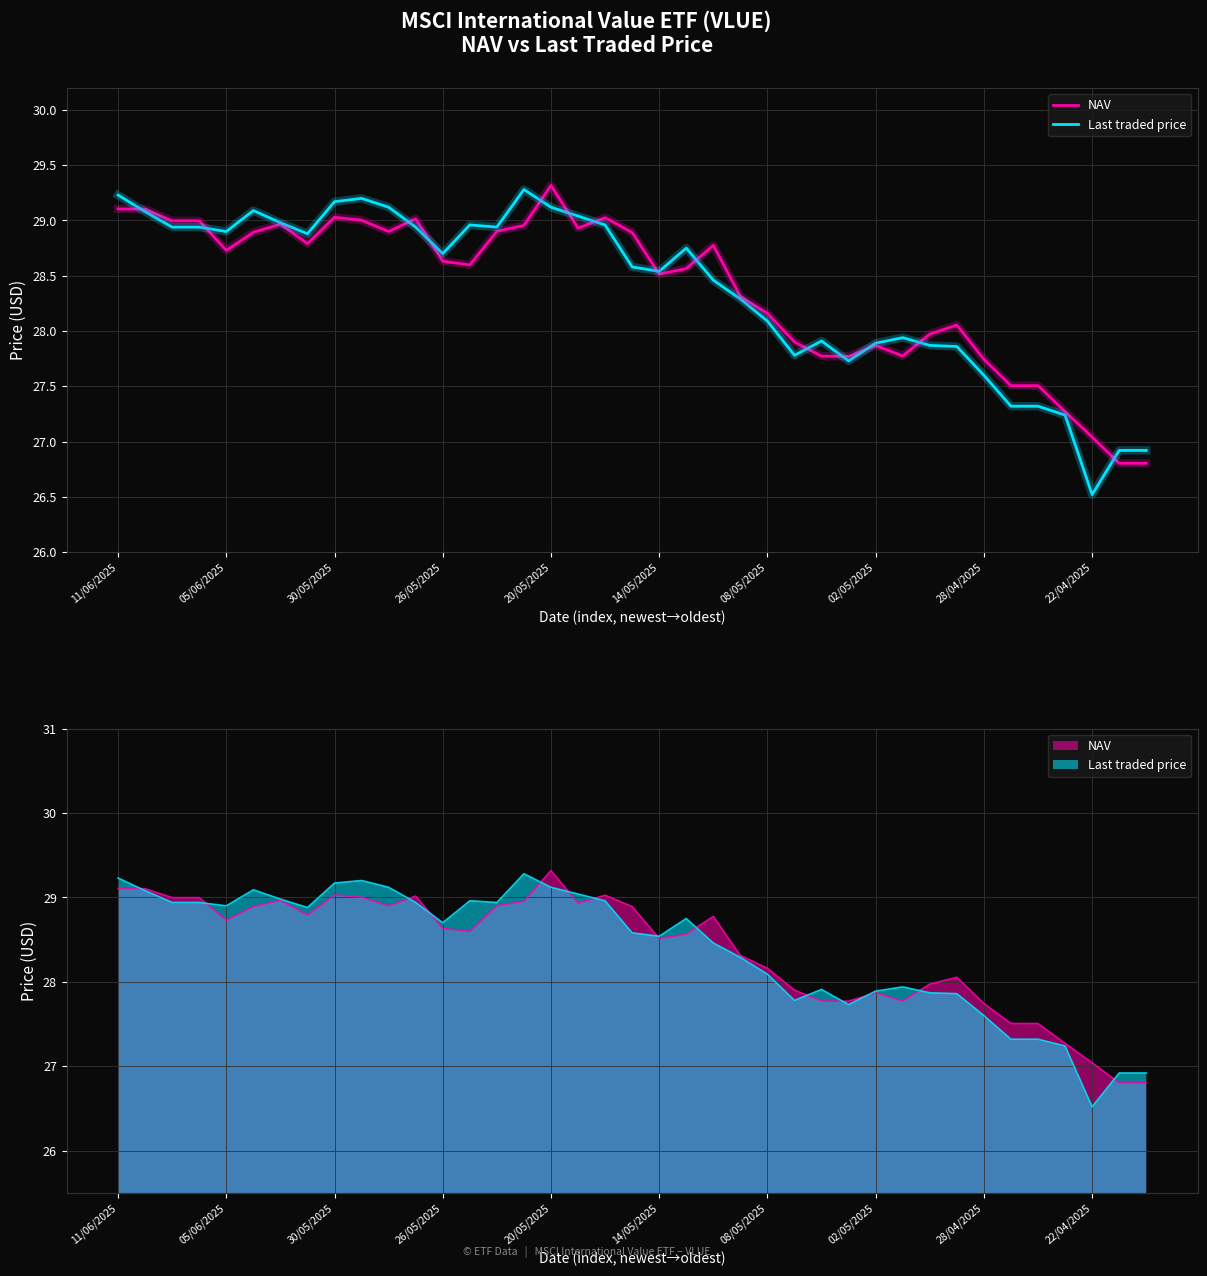

List the series in order of their peak value, highest first.

NAV, Last traded price